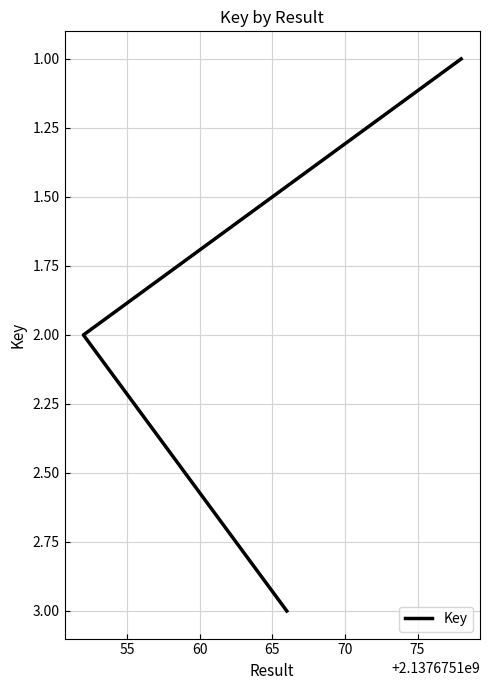

The value at 50 is 2. True or false?

False